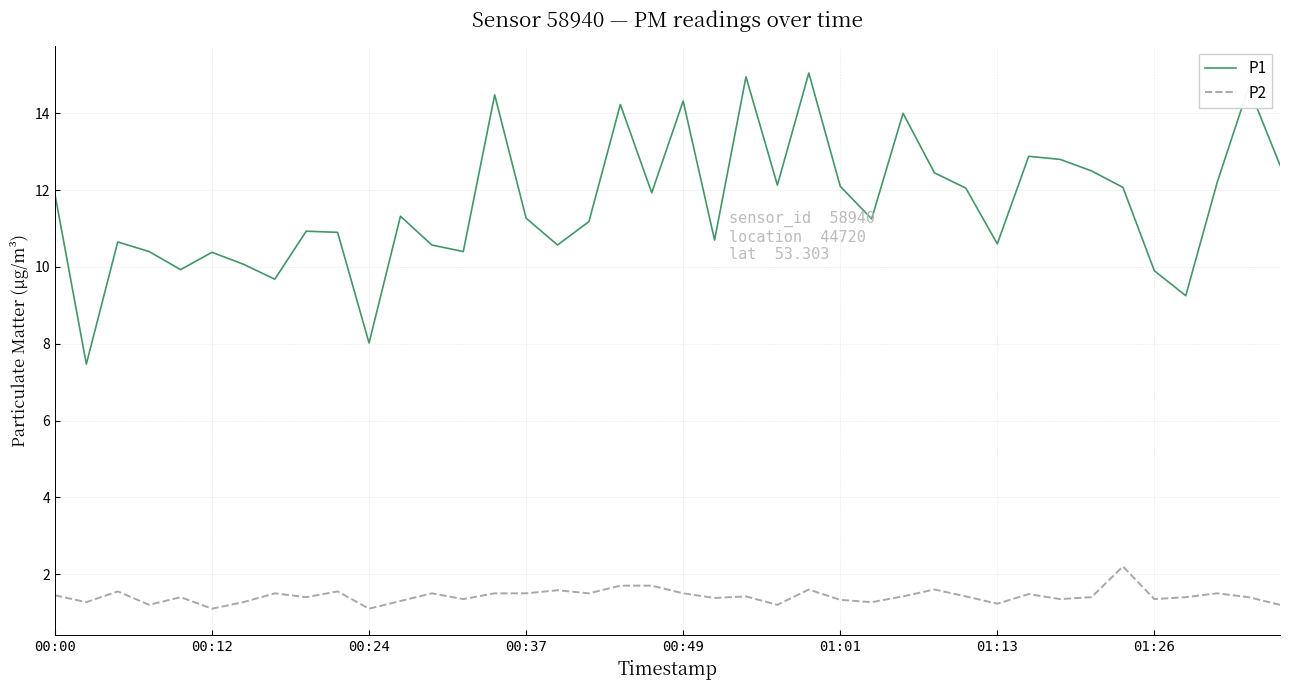

Which series has the largest total across all categories?

P1